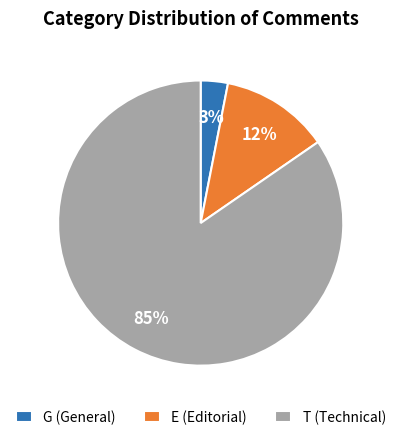

Do T (Technical) and E (Editorial) together represent more than half of the pie?

Yes